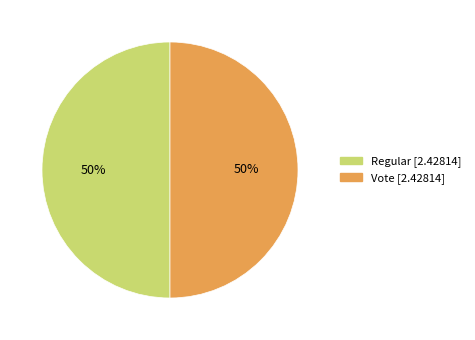

Is the sum of Regular and Vote greater than half?

Yes